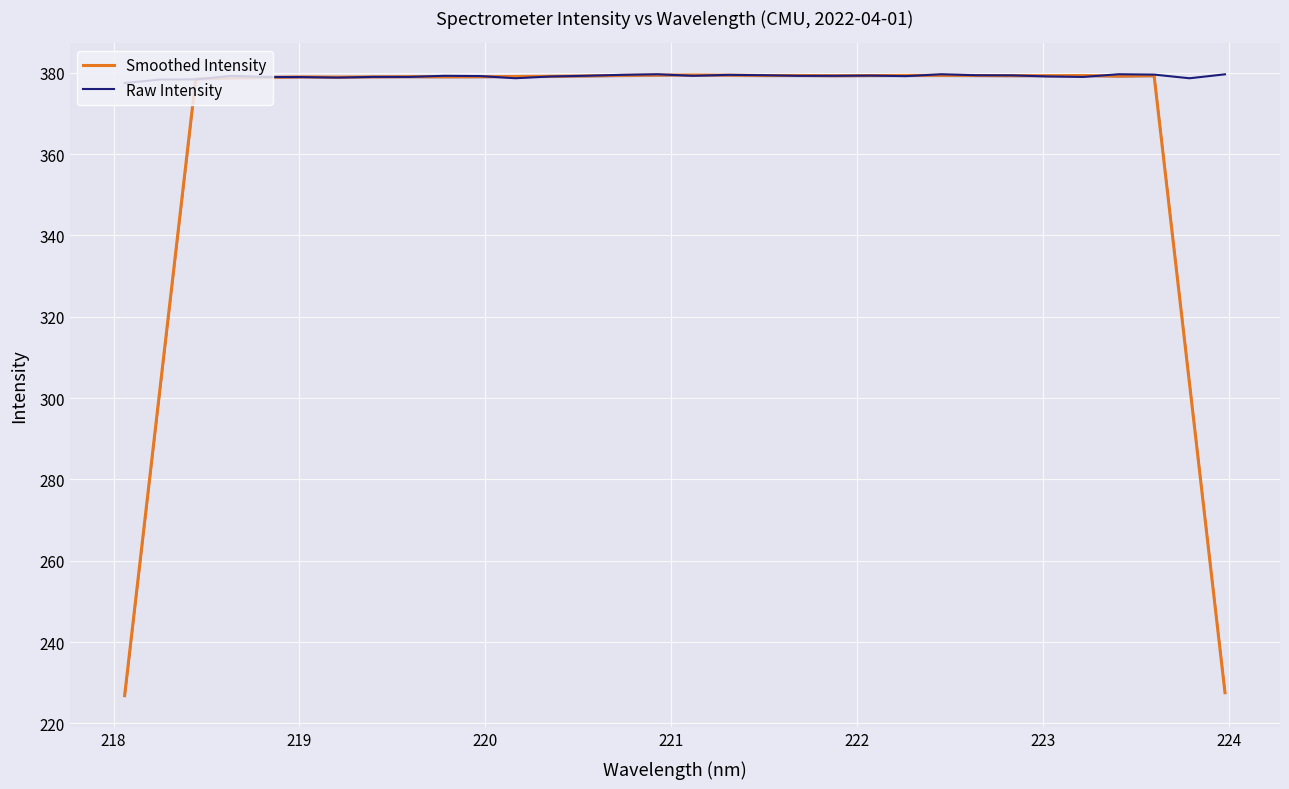

What are all the series names shown in the legend?

Smoothed Intensity, Raw Intensity